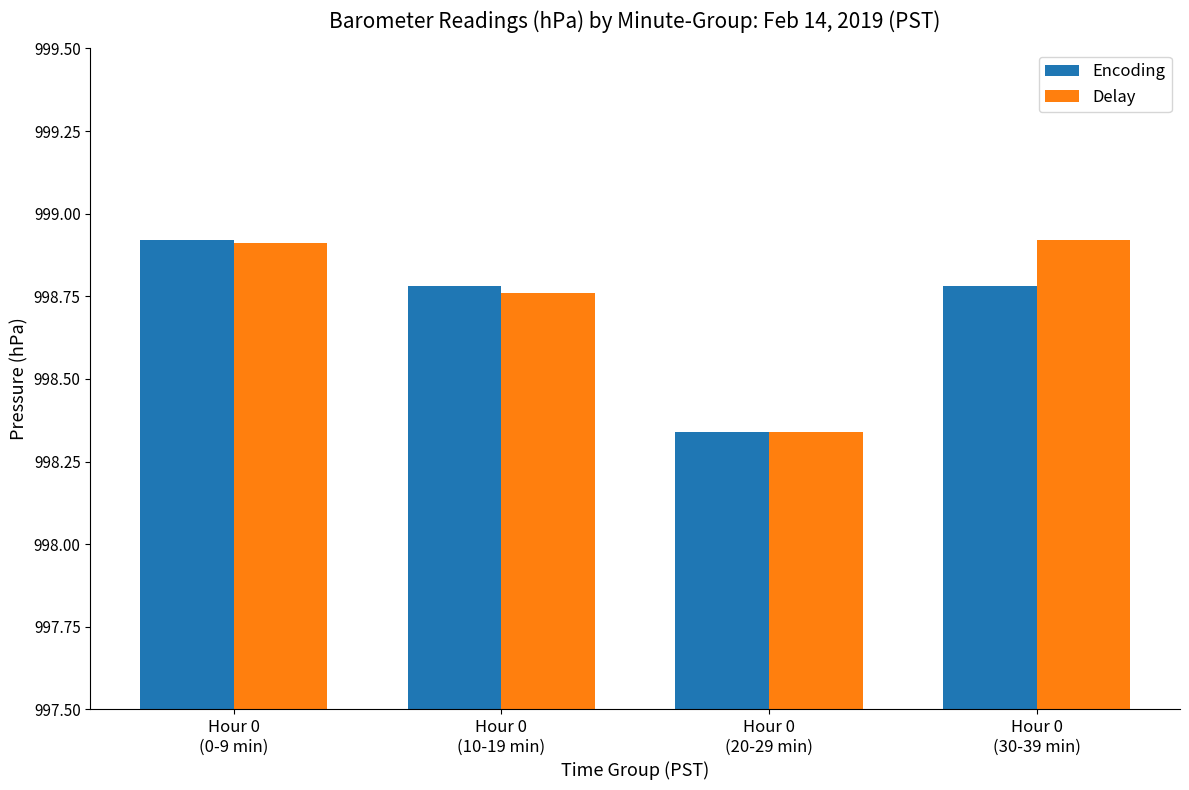

What is the average value of the Delay series?

998.7